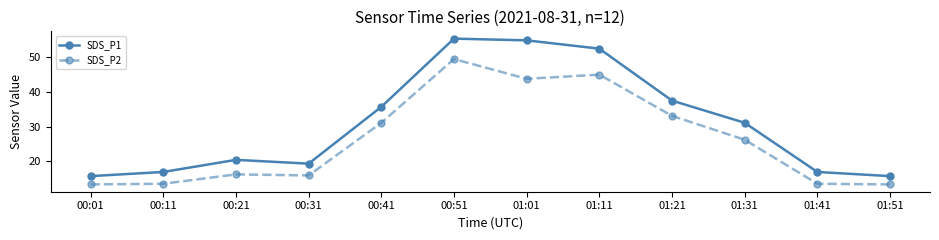

True or false: SDS_P1 and SDS_P2 intersect in this chart.

False